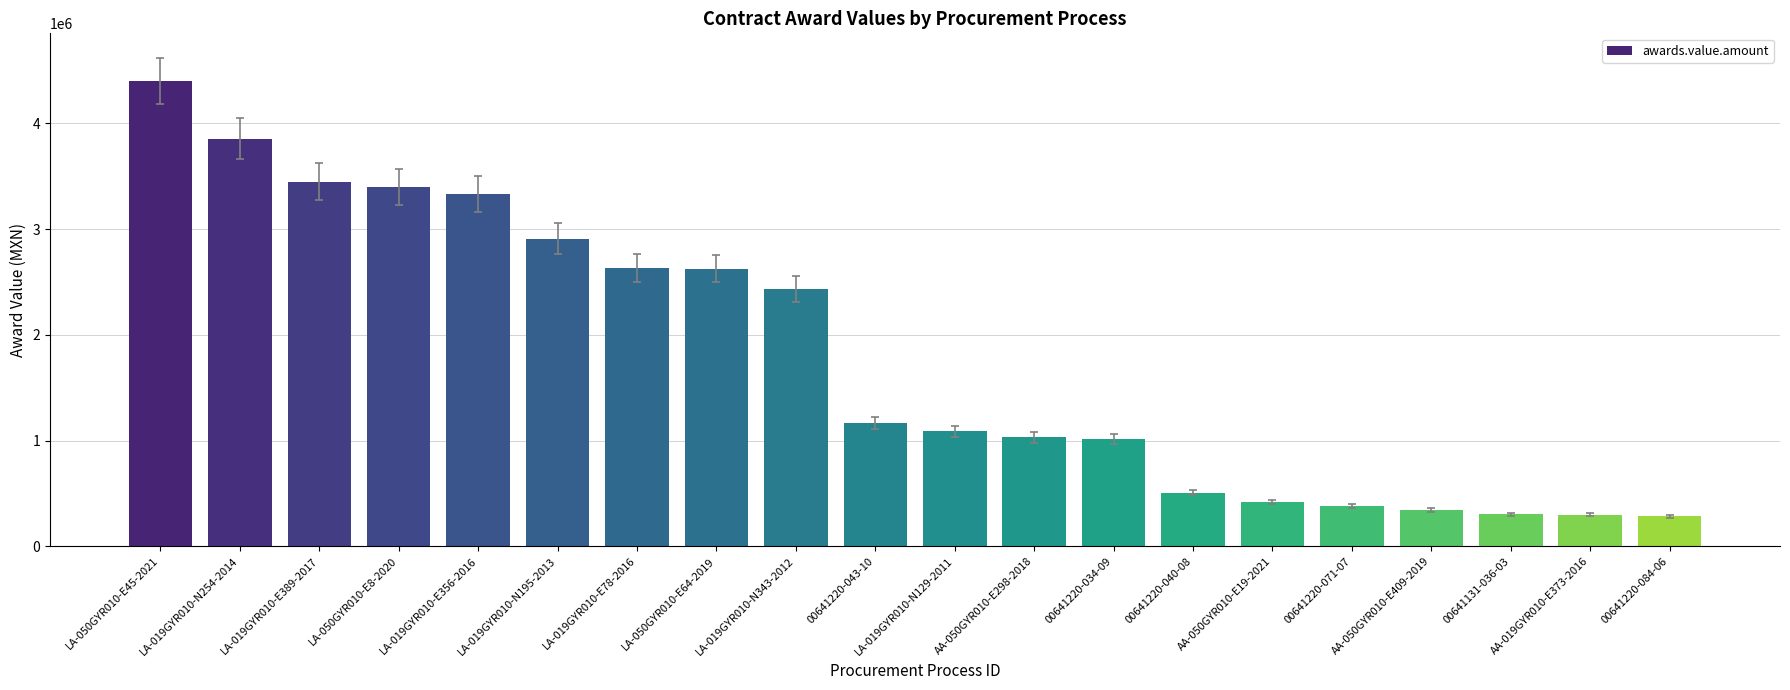

Is it true that the value at 00641220-071-07 is 383225.0?

True